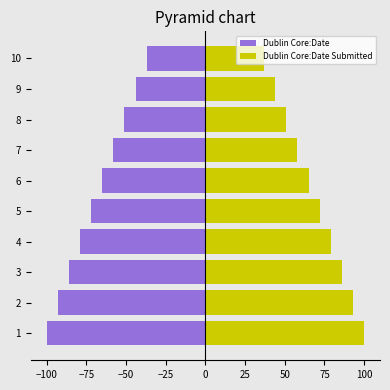

Which series has the largest total across all categories?

Dublin Core:Date Submitted